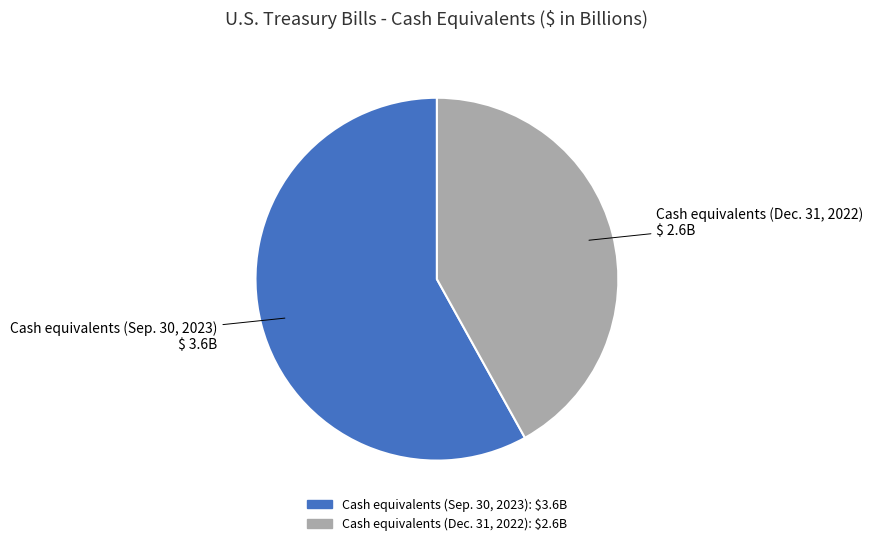

Is the sum of Cash equivalents (Sep. 30, 2023) and Cash equivalents (Dec. 31, 2022) greater than half?

Yes